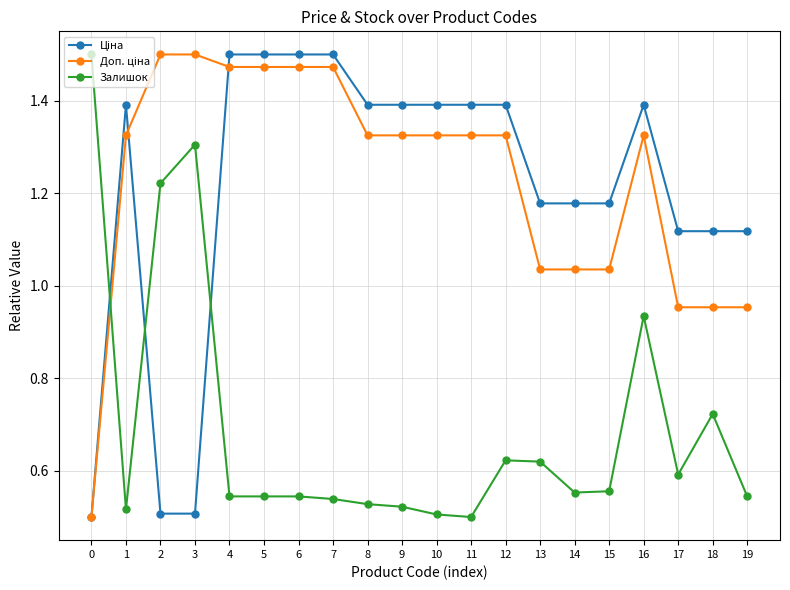

What is the total value across all series at 16?

3.7